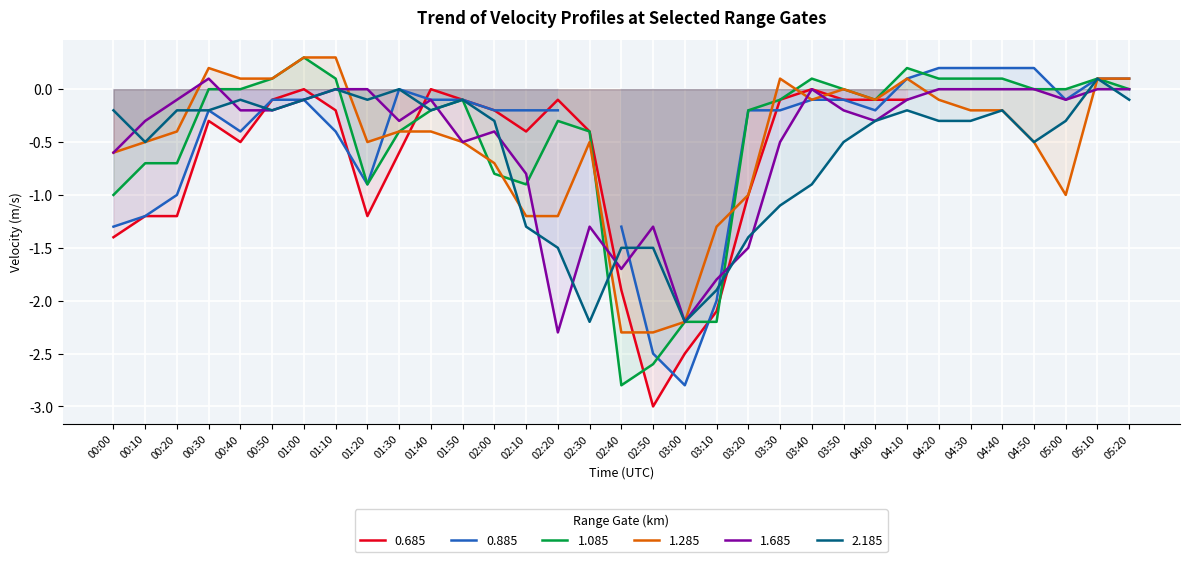

At which label does 1.085 reach its minimum?

02:40